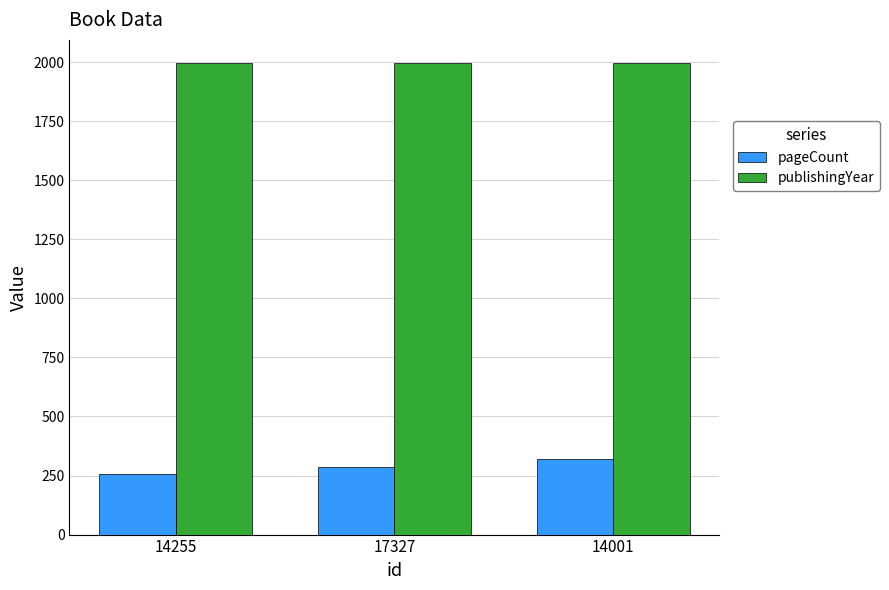

Is the value of publishingYear at 14001 greater than the value of pageCount at 17327?

Yes